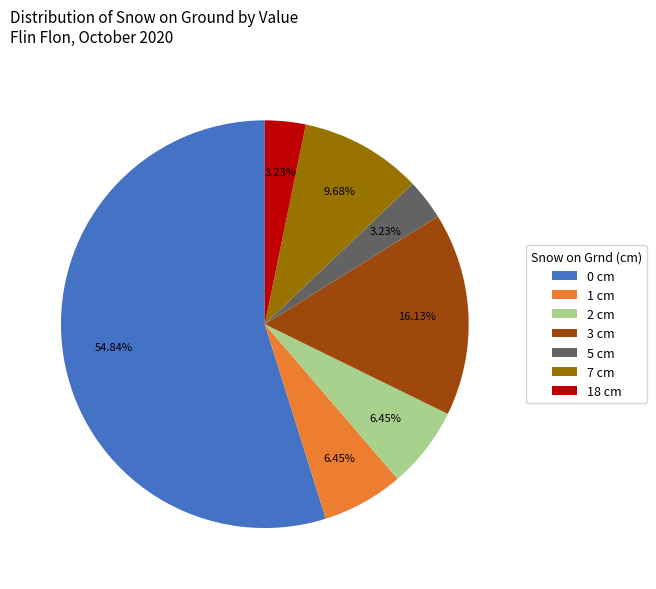

Does 0 cm represent more than half of the total?

Yes